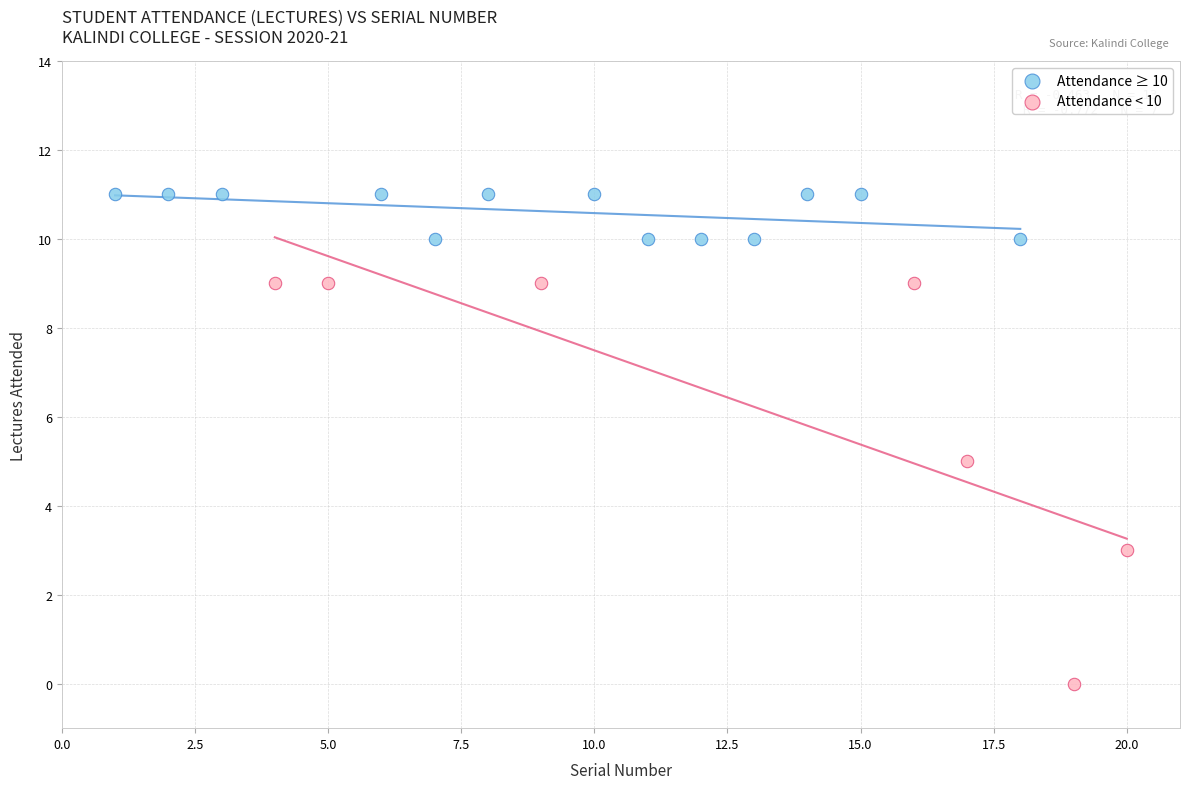

Which series reaches the maximum Y coordinate?

Attendance ≥ 10